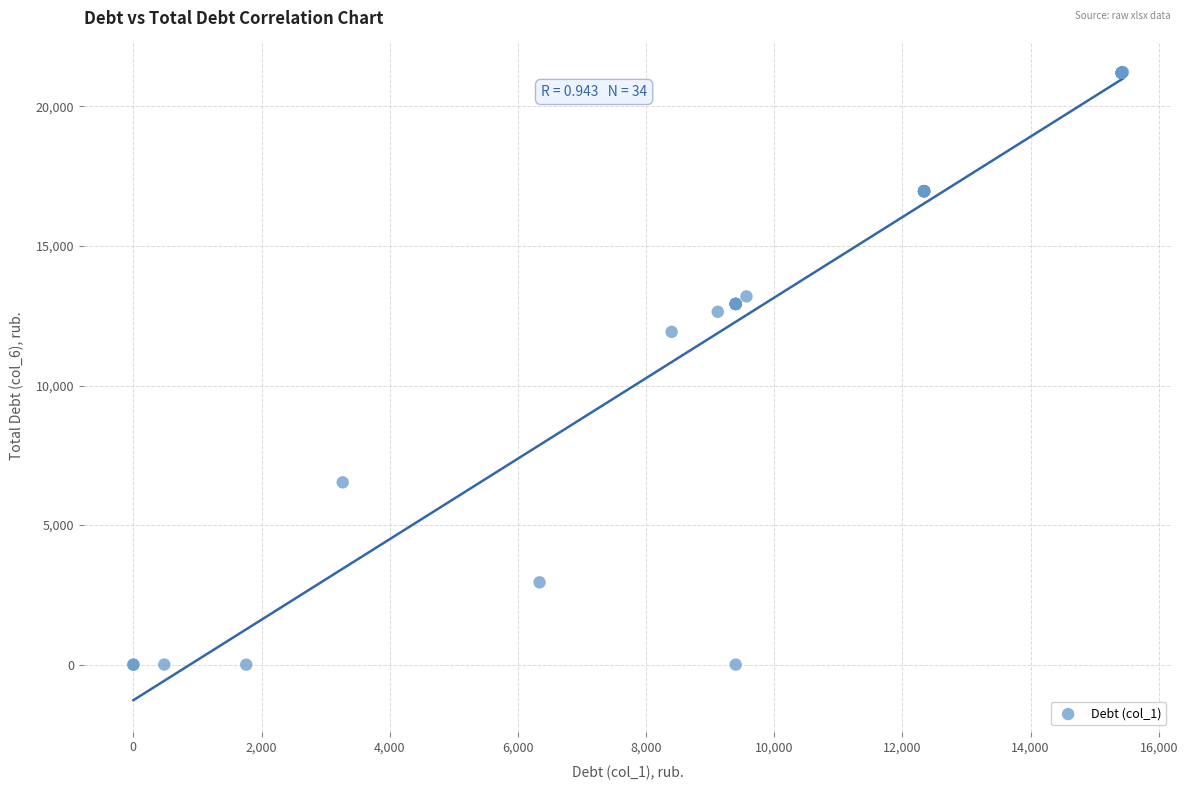

What Y value in the scatter plot is closest to 10615?

11923.2